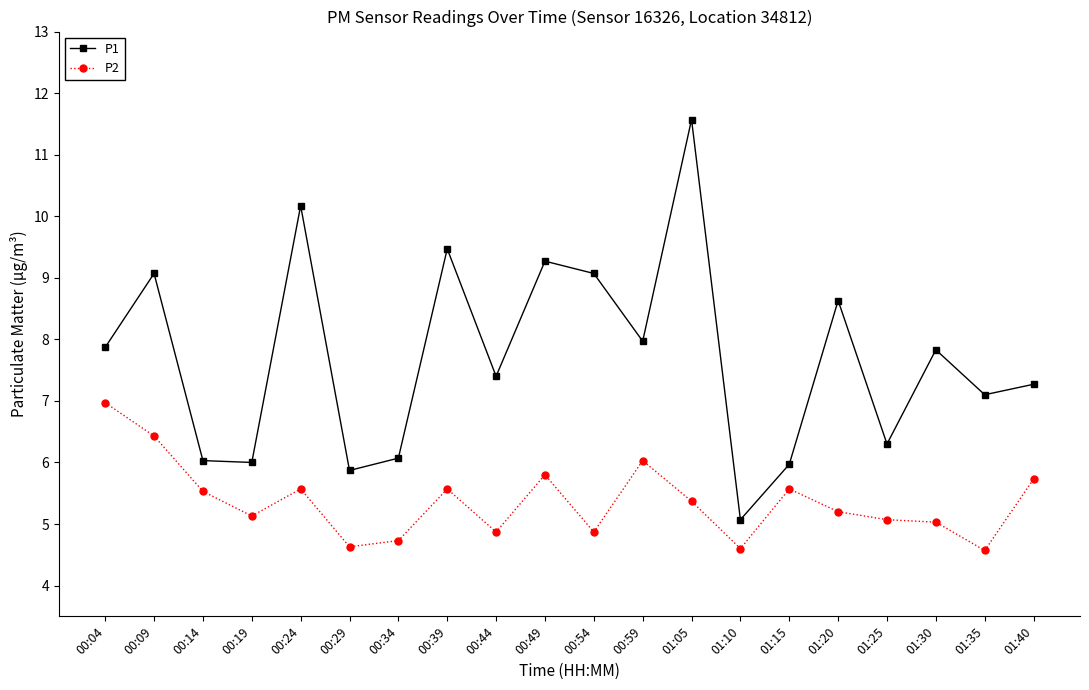

What is the value of the P1 point at the 5th from the left?

10.2